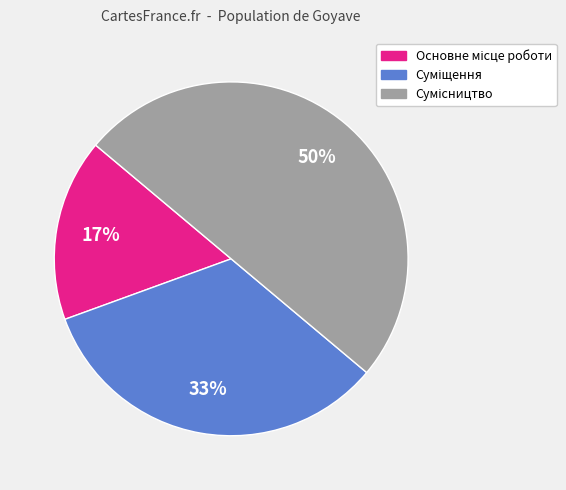

To the nearest percent, what is the average slice percentage?

33%